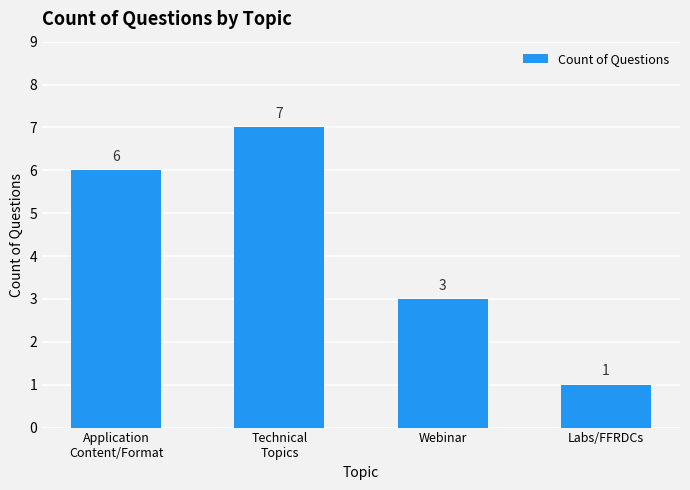

Does the chart contain any negative values?

No